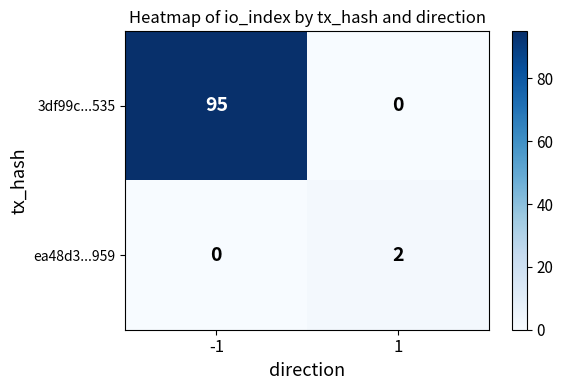

Rank the series by their maximum value, from highest to lowest.

3df99c...535, ea48d3...959